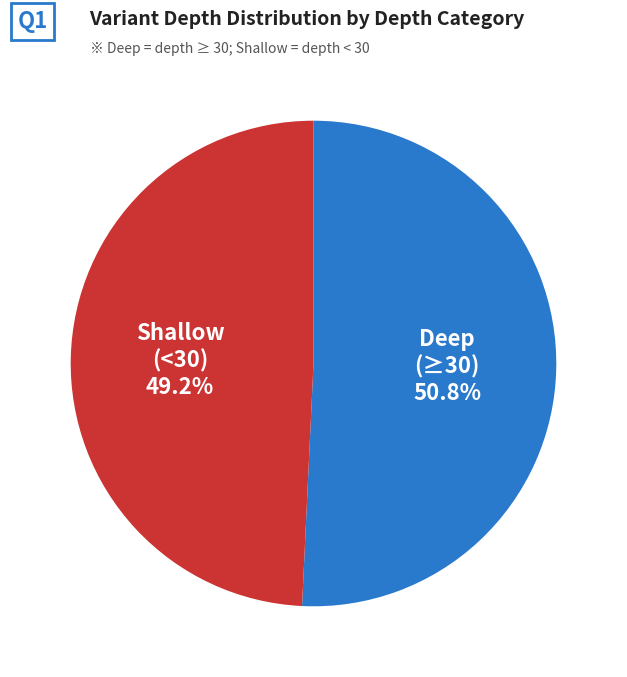

Is there a majority slice in this chart?

Yes